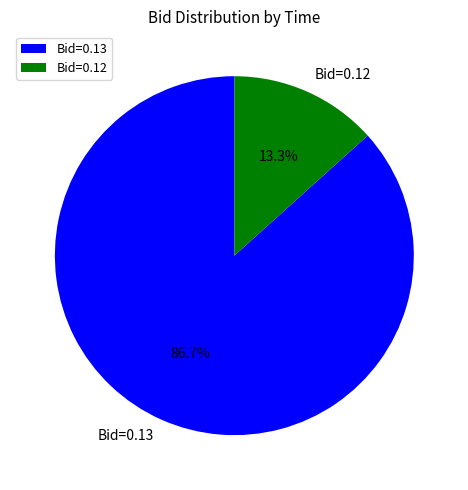

What is the smallest slice in the pie chart?

Bid=0.12